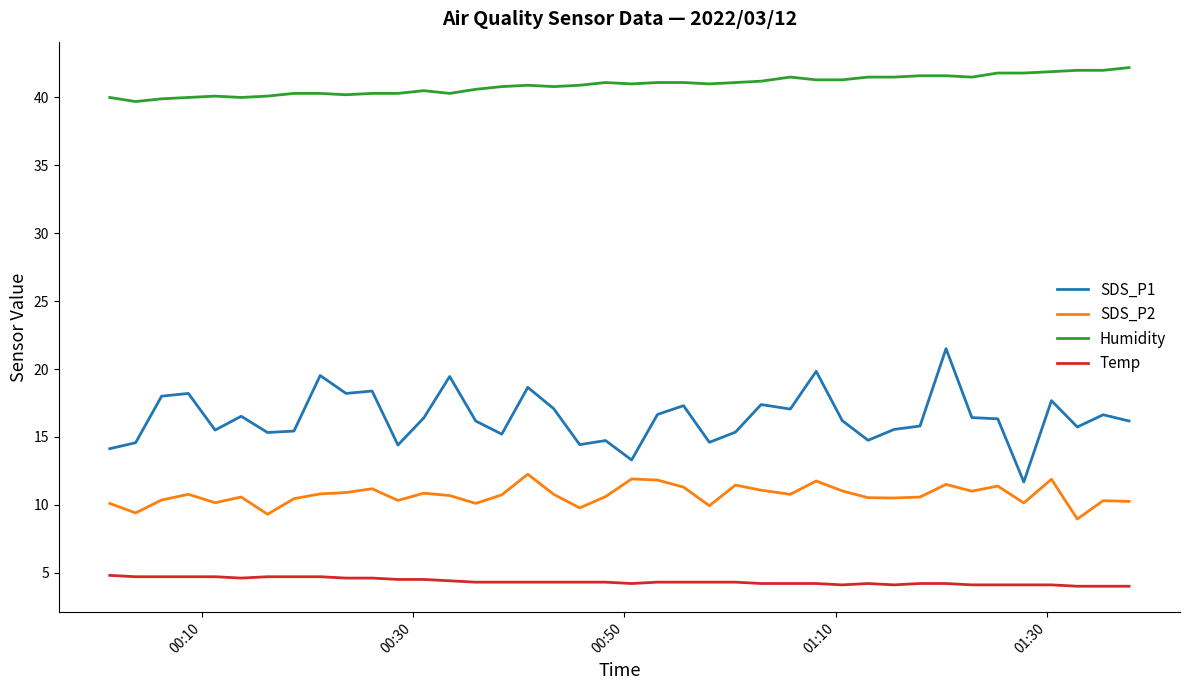

Rank the series by their average value, from highest to lowest.

Humidity, SDS_P1, SDS_P2, Temp